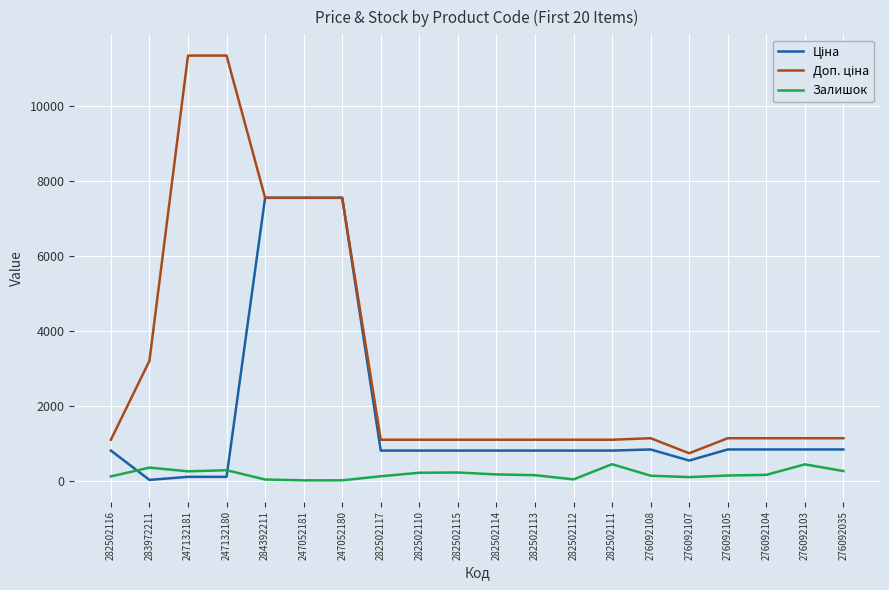

What is the greatest value displayed?

11334.0